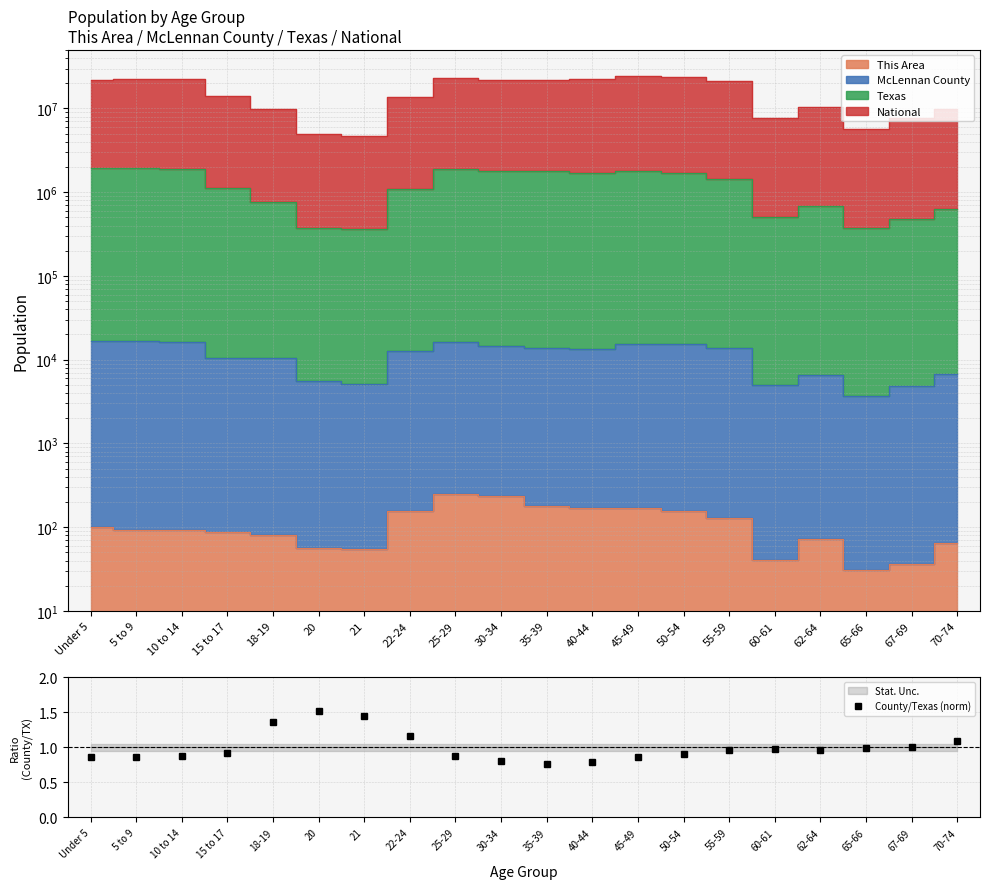

Reading left to right, transcribe all the data shown in this chart.

Under 5=0.9	5 to 9=0.9	10 to 14=0.9	15 to 17=0.9	18-19=1.4	20=1.5	21=1.4	22-24=1.2	25-29=0.9	30-34=0.8	35-39=0.8	40-44=0.8	45-49=0.9	50-54=0.9	55-59=1.0	60-61=1.0	62-64=1.0	65-66=1.0	67-69=1.0	70-74=1.1